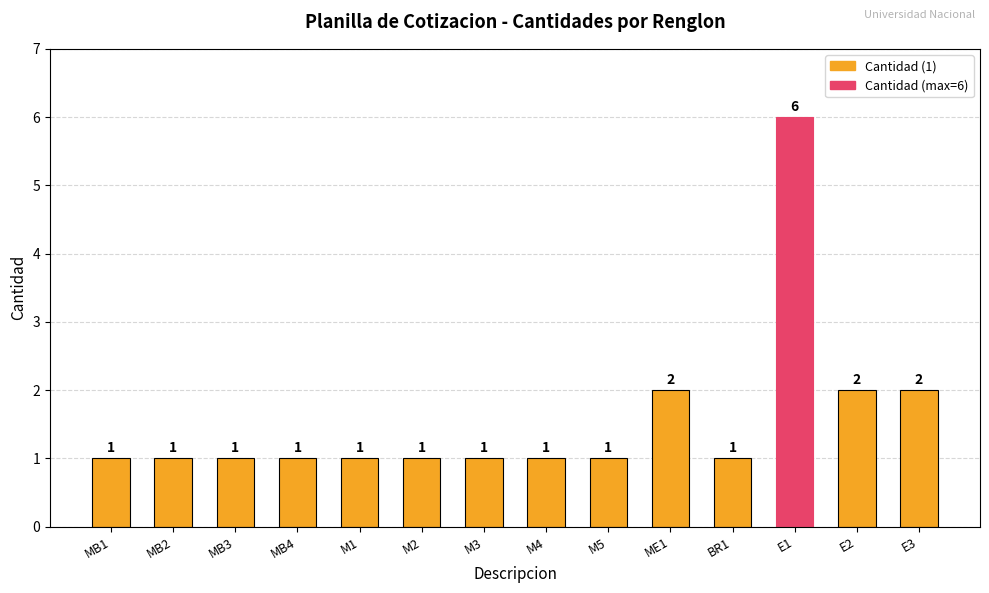

Count the values in the range 1 to 2.

13